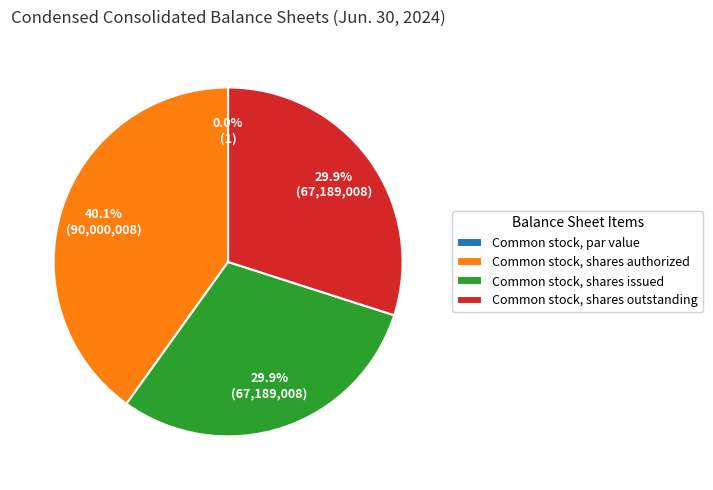

True or false: Common stock, shares issued accounts for 44% of the total.

False